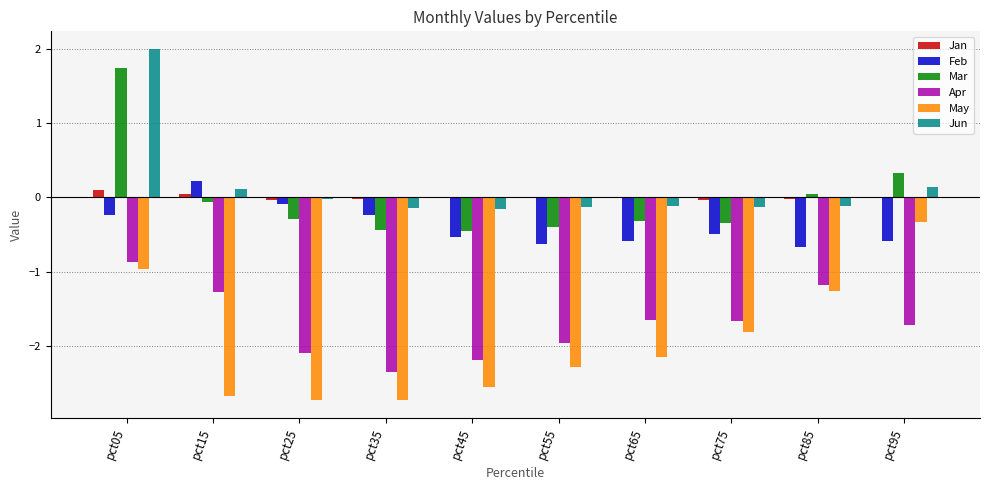

At which category is the sum across all series the highest?

pct05